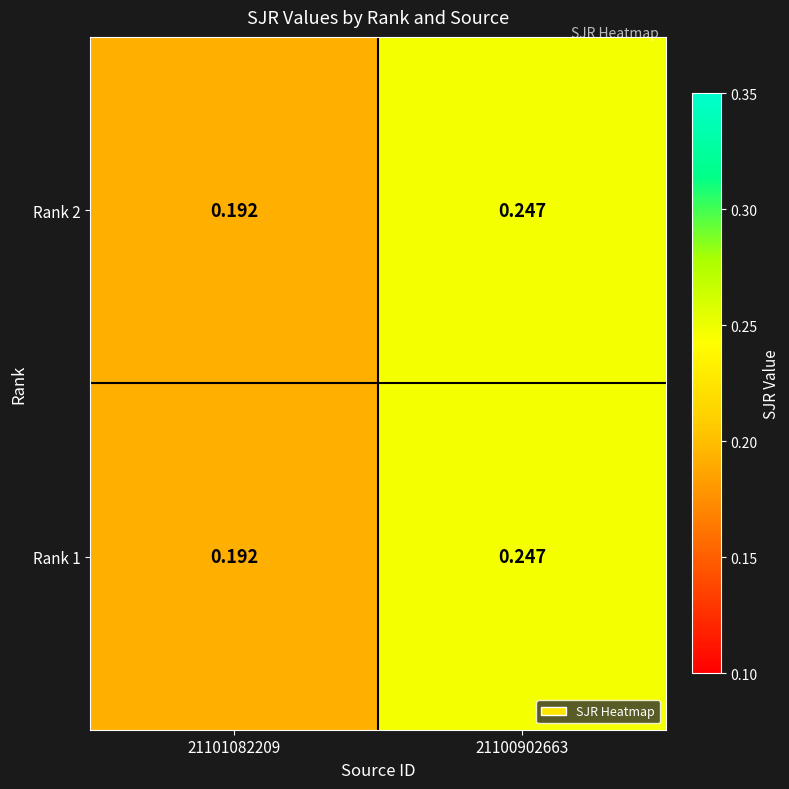

Reading left to right, what are all the values shown in this chart?

Rank 2: 21101082209=0.2	21100902663=0.2
Rank 1: 21101082209=0.2	21100902663=0.2